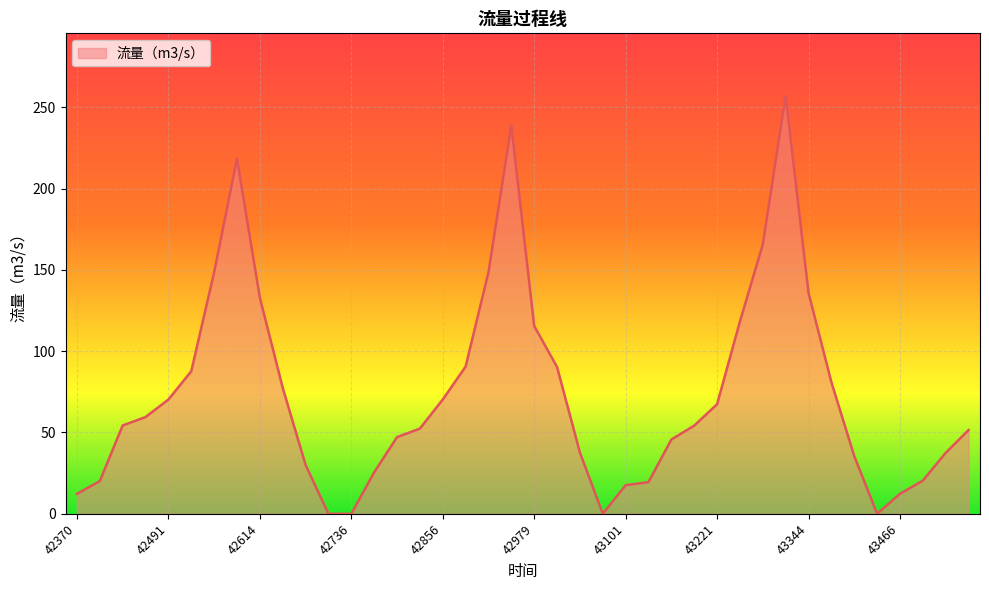

What is the difference between the maximum and minimum values?

256.9